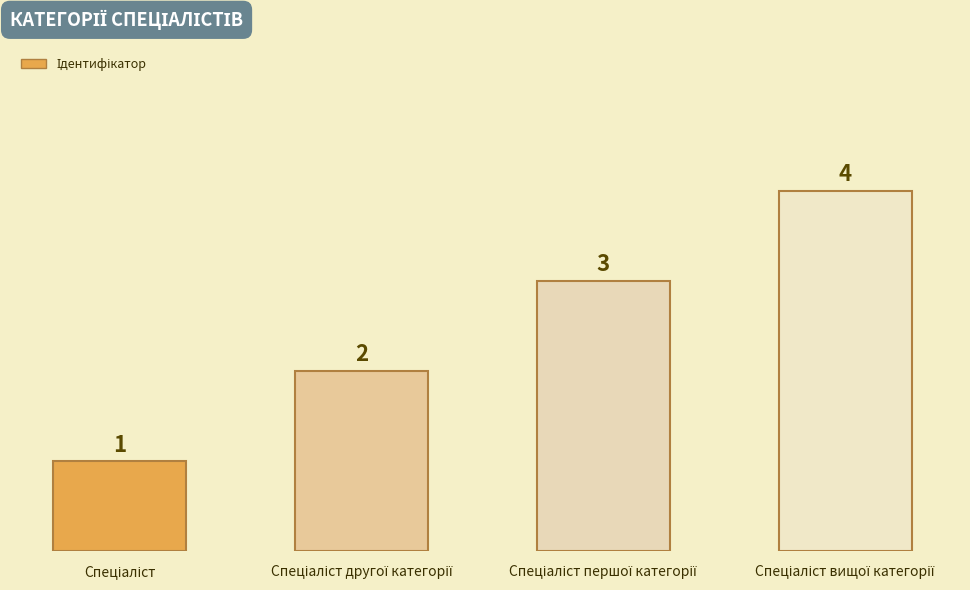

What is the value of the 3rd bar from the left?

3